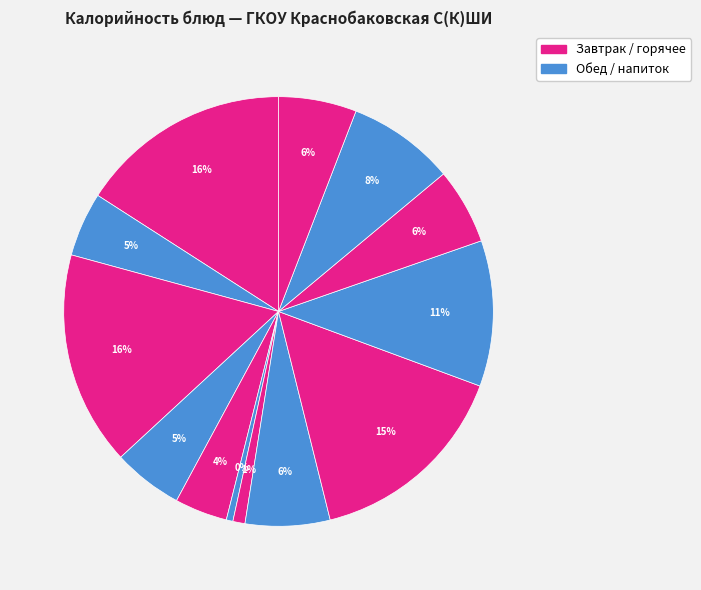

To the nearest percent, what is the difference between the largest and smallest slice percentages?

16%